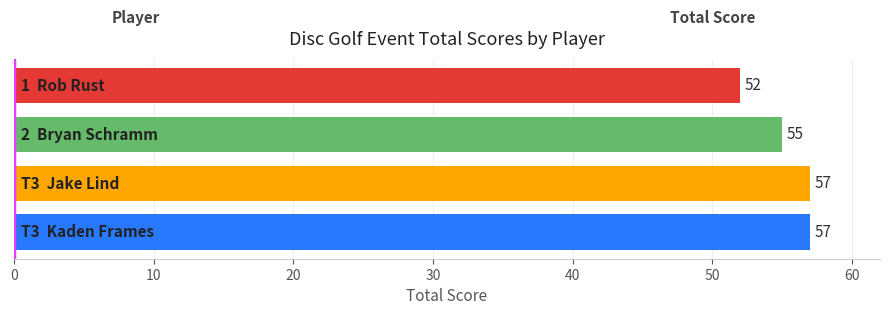

Count the values in the range 55 to 57.

3